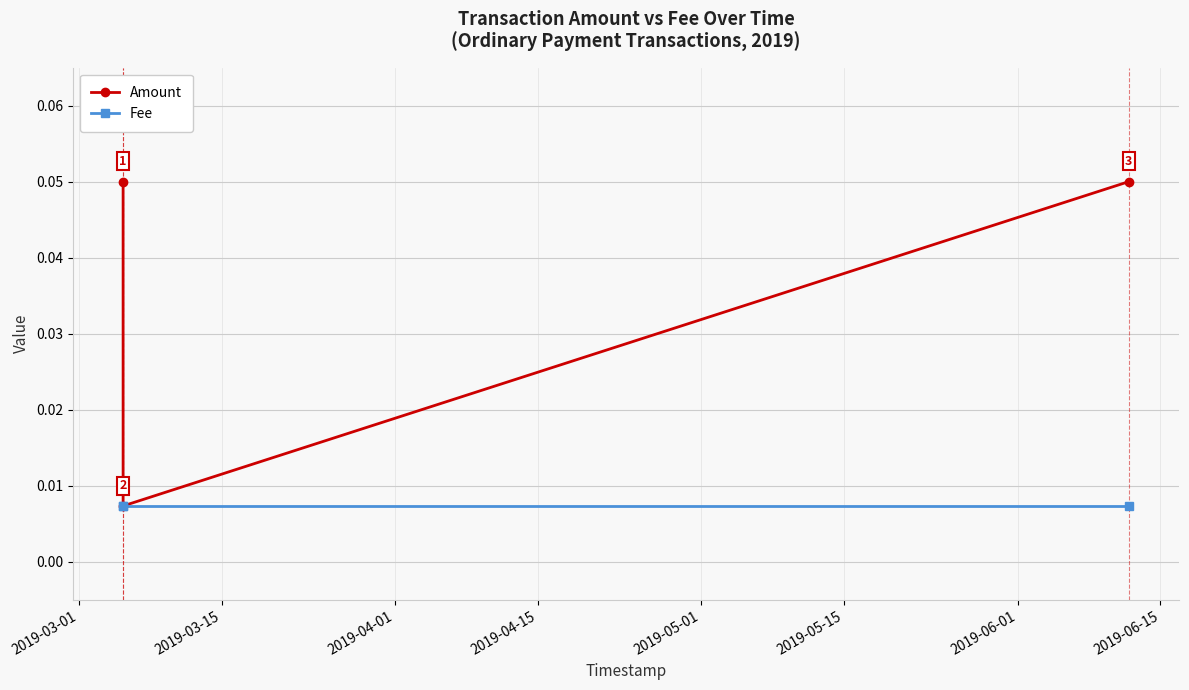

How many Amount values are between 0 and 1?

3